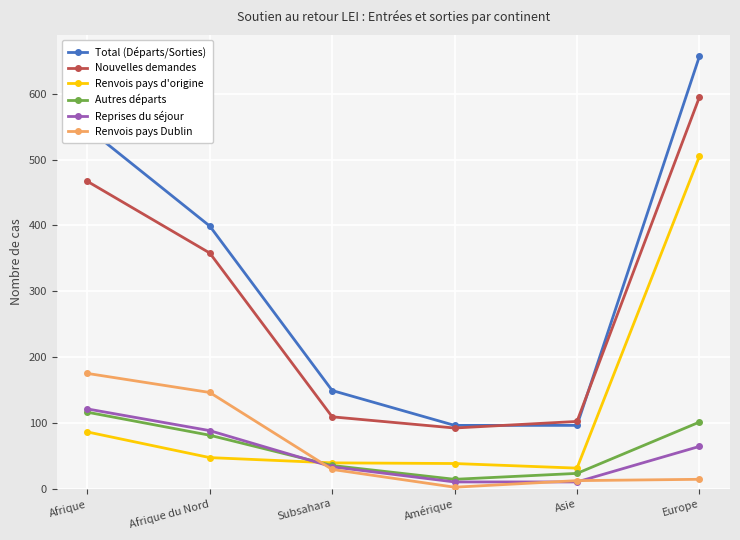

Which series has the largest total across all categories?

Total (Départs/Sorties)